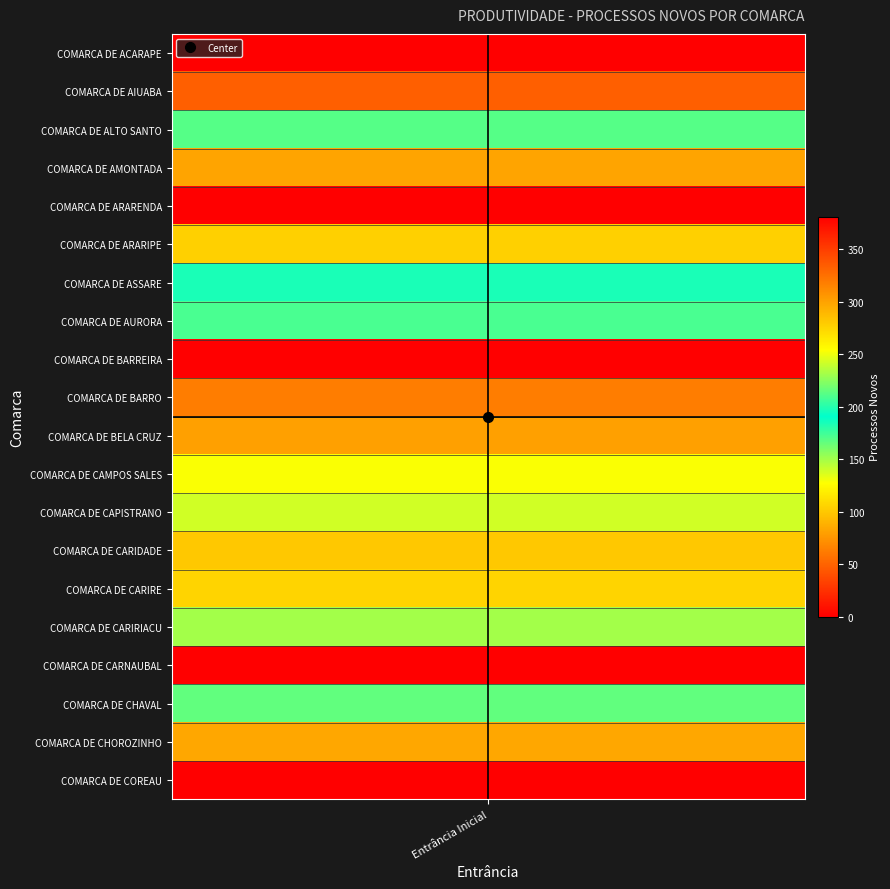

What is the change in value from COMARCA DE ASSARE to COMARCA DE BARREIRA?

-184